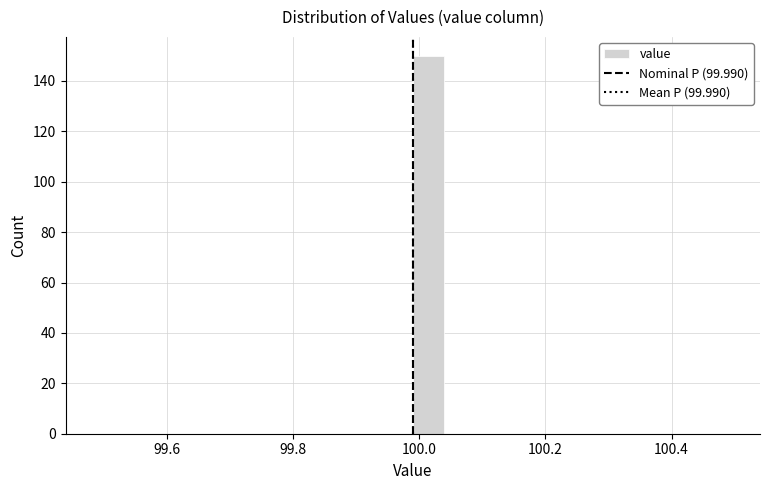

Around what value on the x-axis is the tallest bar? Give the approximate position of its centre, as read against the axis.

100.02